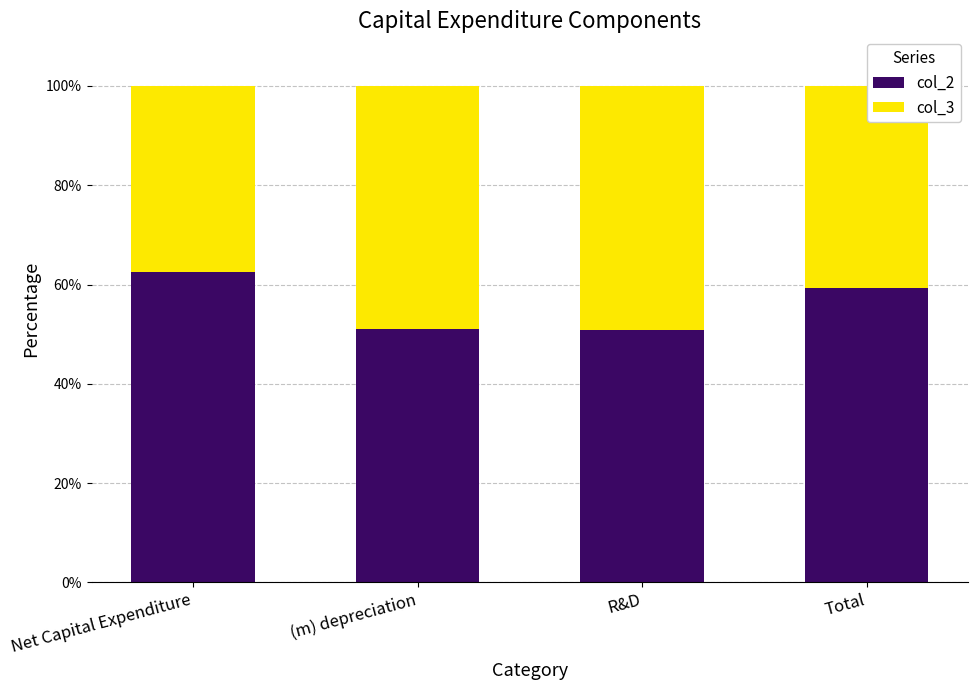

What is the difference between the maximum and second lowest values in the col_2 series?

11.5